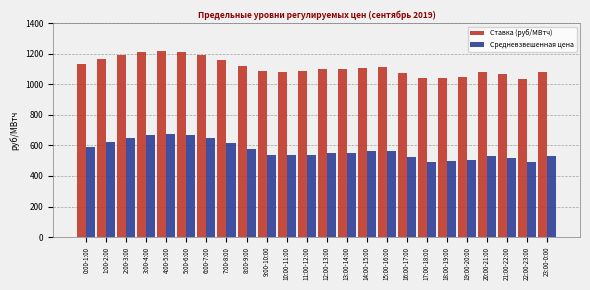

What is the maximum value shown in the chart?

1218.8